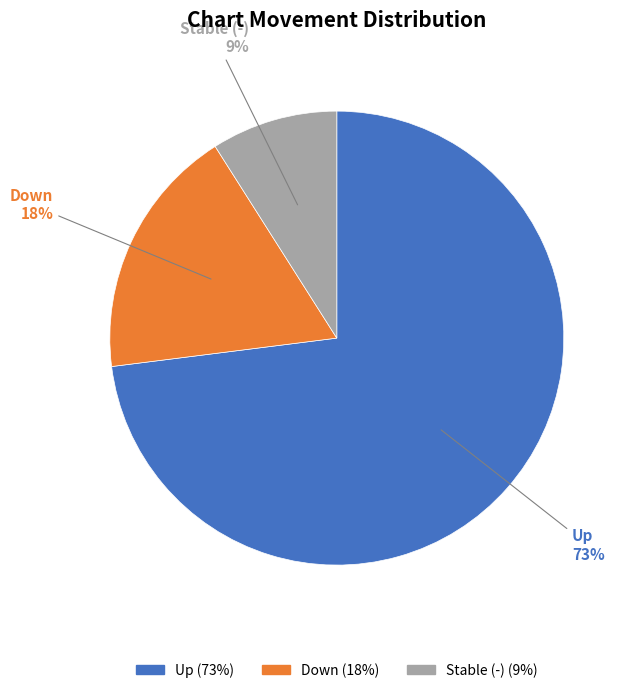

How many segments does this pie chart have?

3